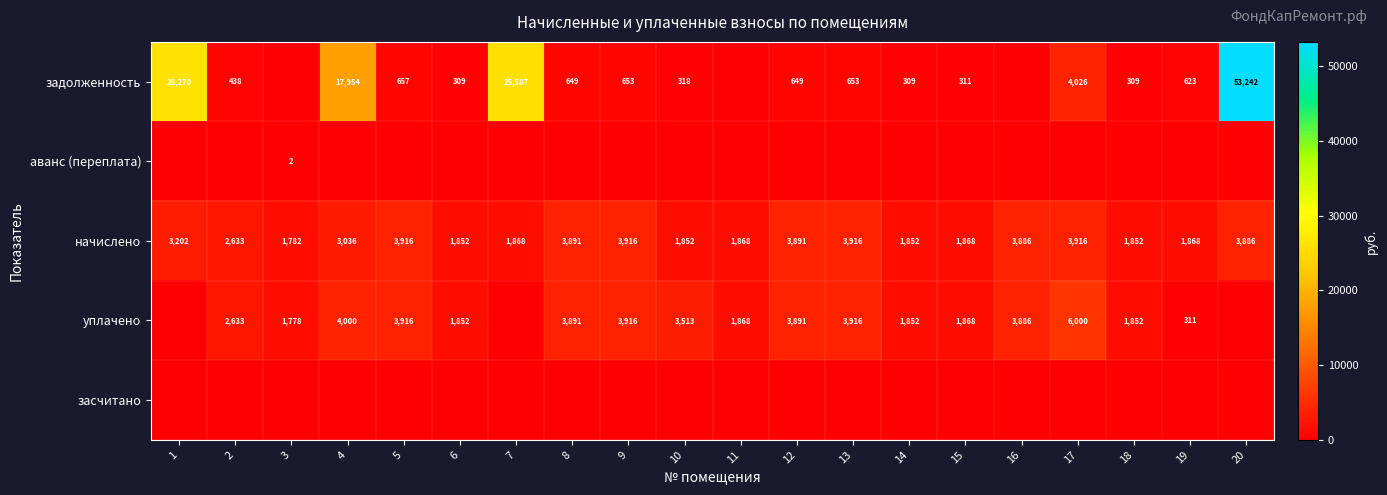

Is it true that задолженность equals 309 at 14?

True